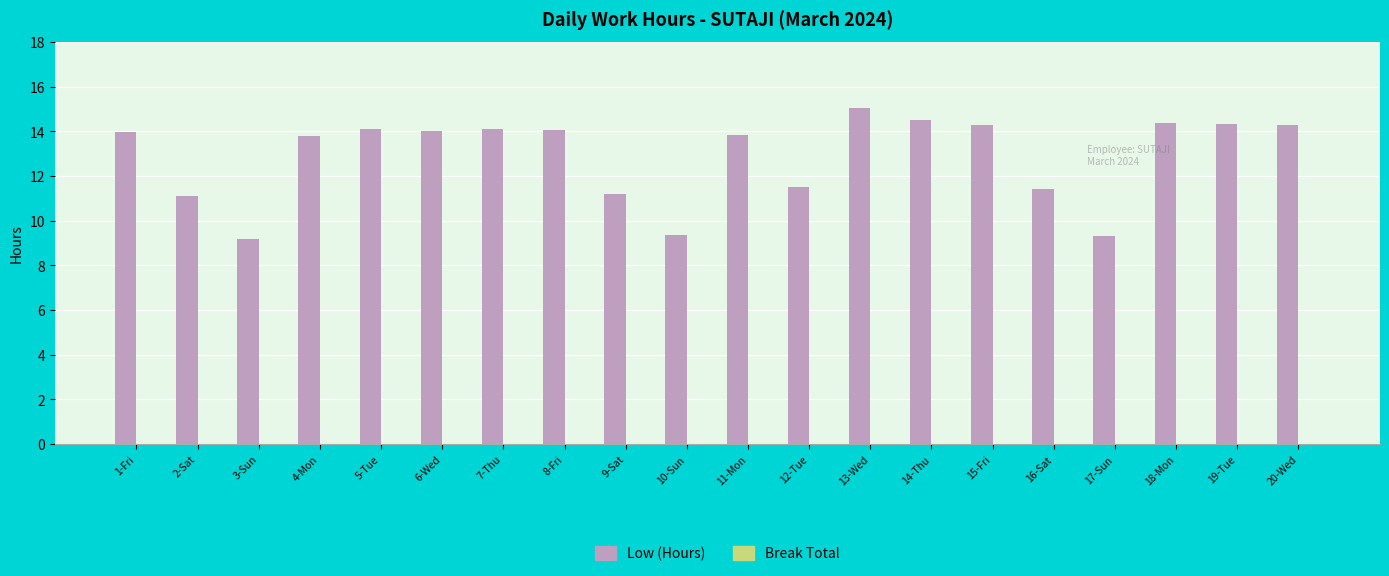

What is the label of the 10th bar from the left?

10-Sun